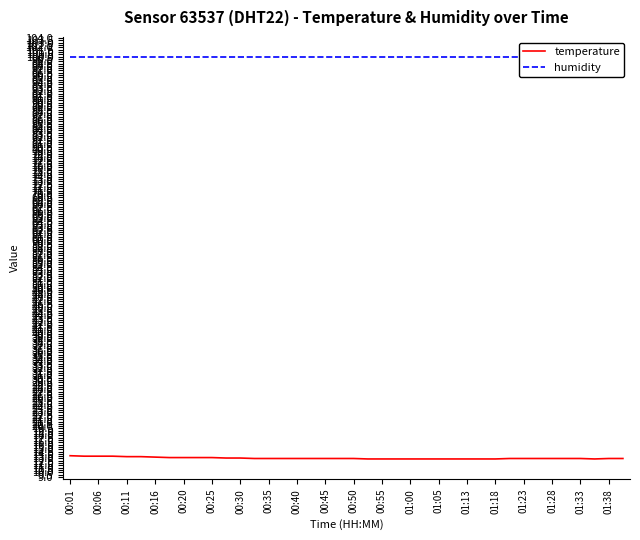

True or false: temperature has a value of 19.2 at 00:20.

False